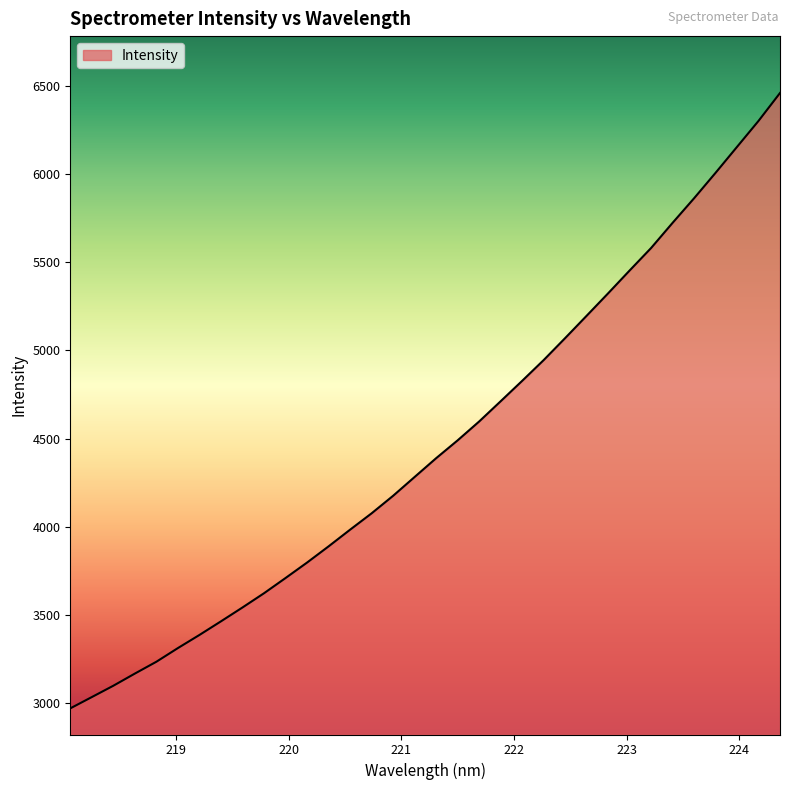

What is the greatest value displayed?

6462.4